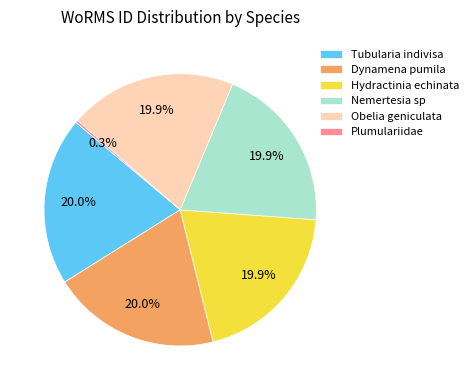

What percentage is NOT represented by Dynamena pumila?

80.0%